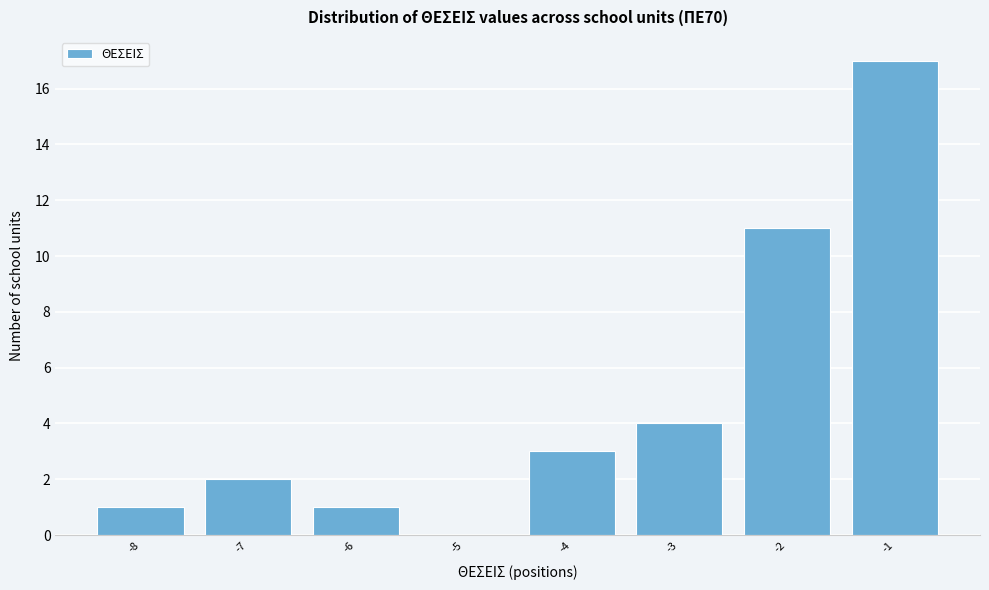

Reading left to right, transcribe this chart: for each bar, give the range it covers on the x-axis and its height. The values are not printed on the chart, so give them approximately, as read against the axis.

-8.5 to -7.5: 1
-7.5 to -6.5: 2
-6.5 to -5.5: 1
-5.5 to -4.5: 0
-4.5 to -3.5: 3
-3.5 to -2.5: 4
-2.5 to -1.5: 11
-1.5 to -0.5: 17